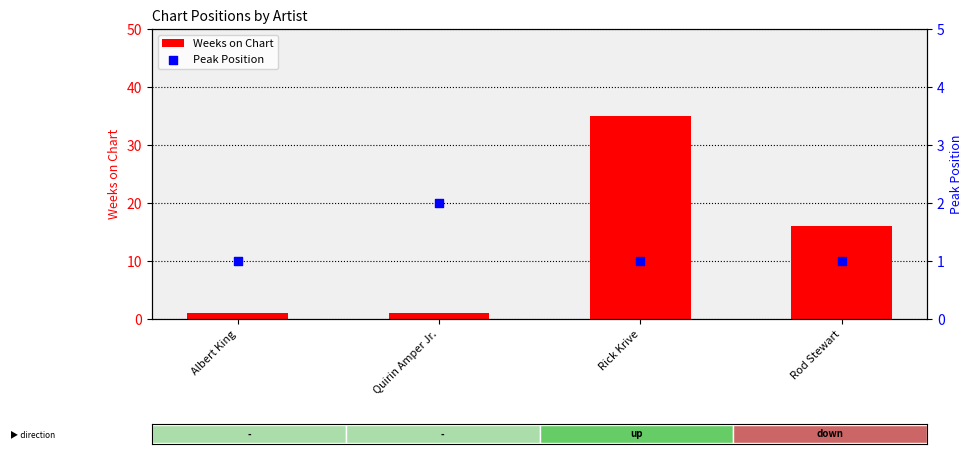

Is the value of Weeks on Chart at Quirin Amper Jr. greater than the value of Peak Position at Albert King?

No